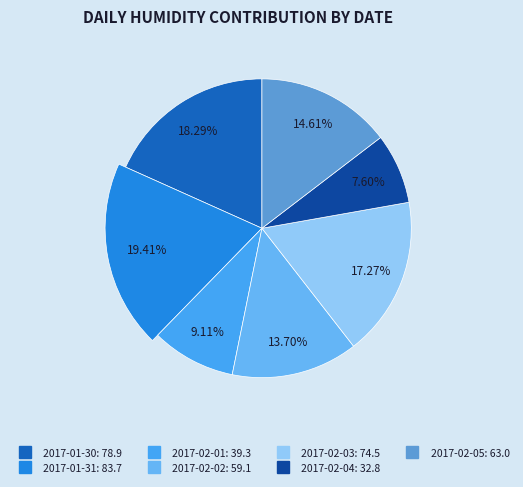

The 2017-02-04 slice represents 8% of the pie. True or false?

True